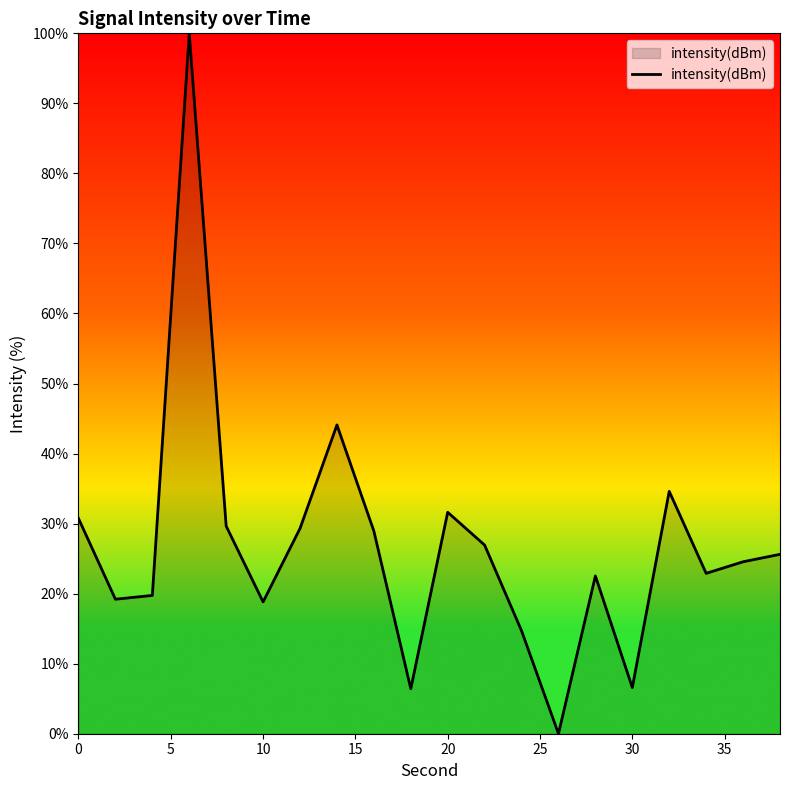

What is the difference between the maximum and minimum values?

100.0